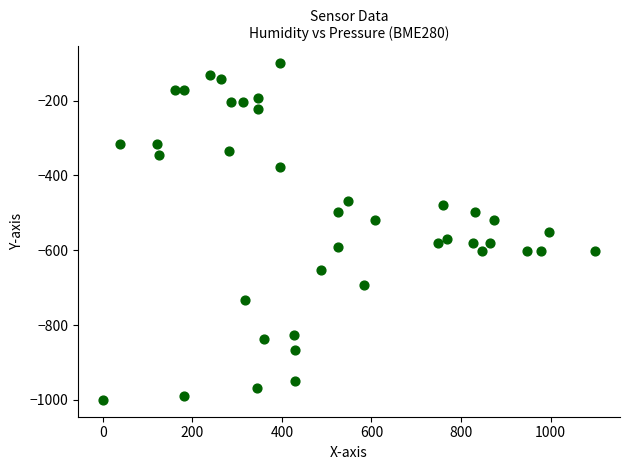

What is the range of X values (max minus min)?

1100.0